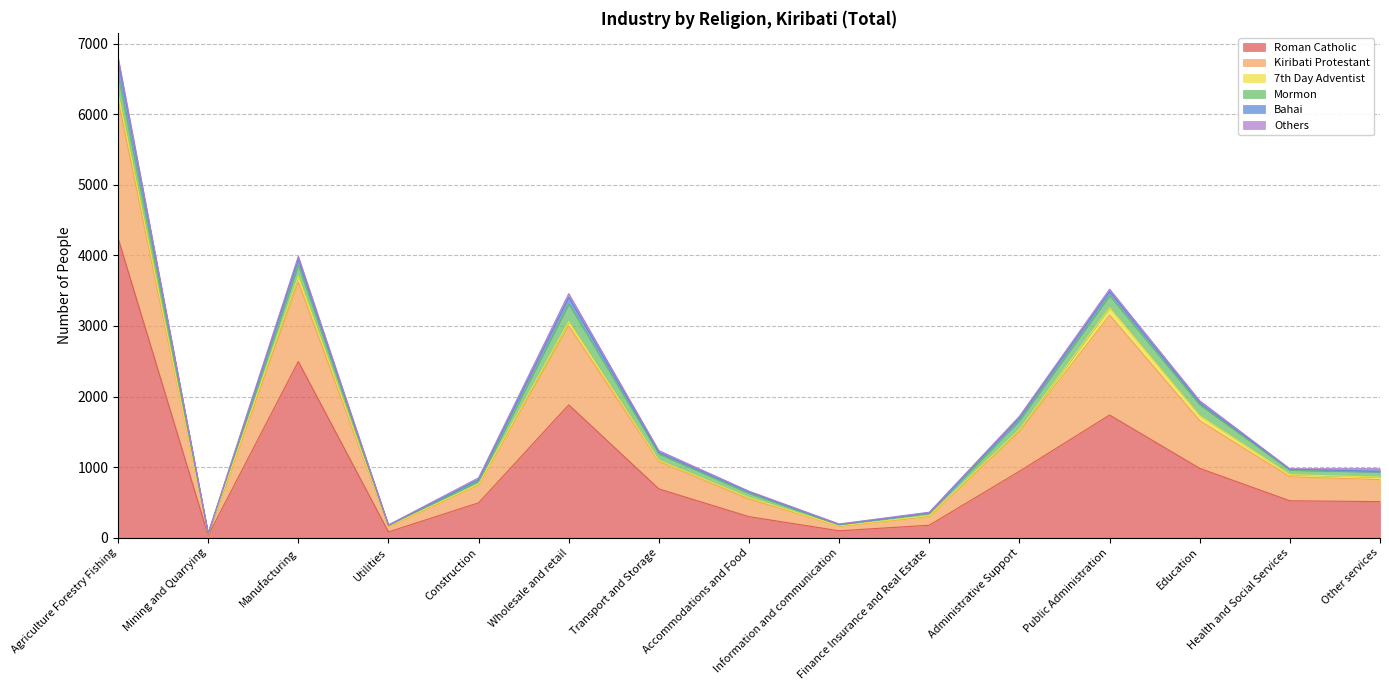

What is the average value of the Bahai series?

38